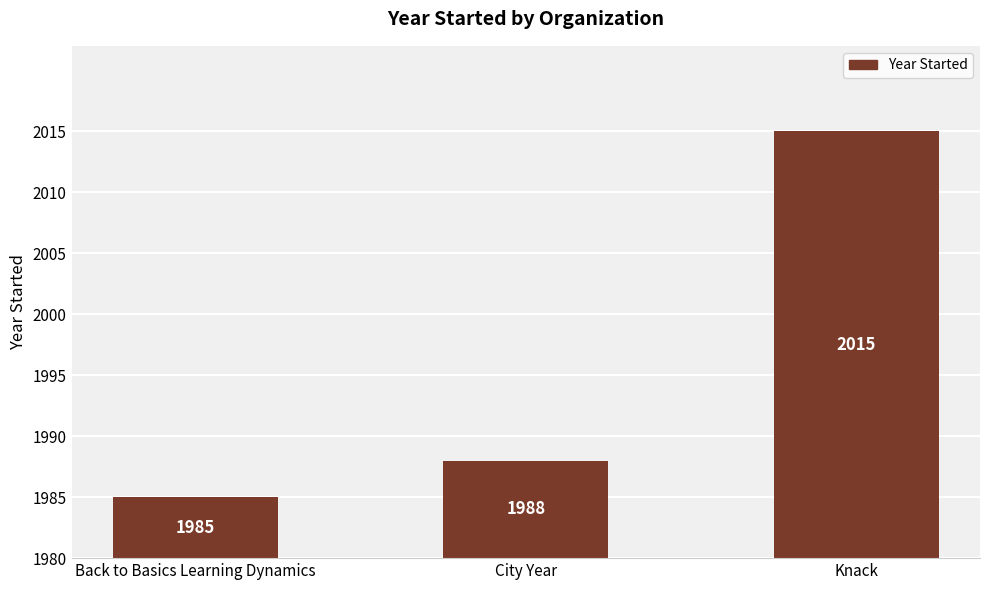

The chart shows a value of 35 at Knack. True or false?

True